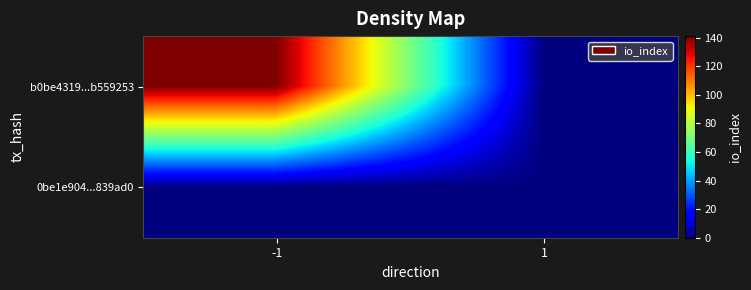

Reading left to right, what are all the values shown in this chart?

b0be4319...b559253: -1=141	1=0
0be1e904...839ad0: -1=0	1=0